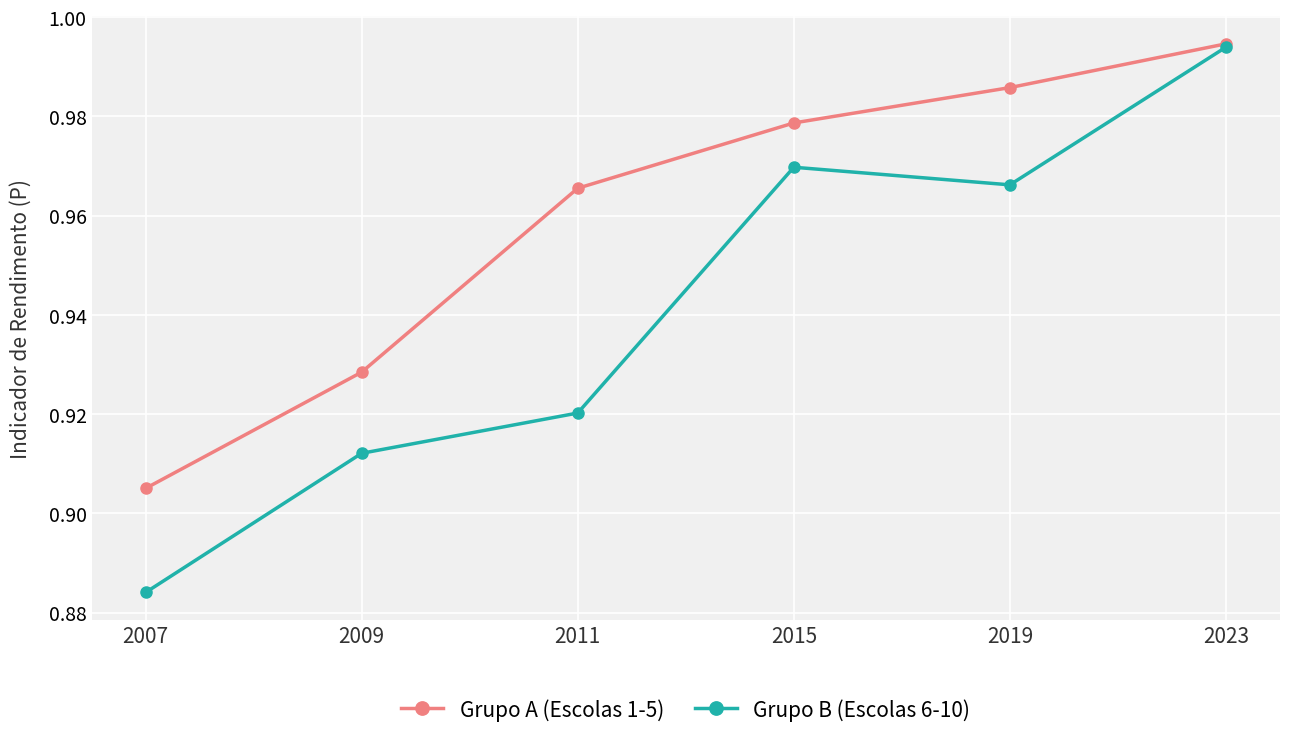

At which label is Grupo A (Escolas 1-5) closest to 0?

2007